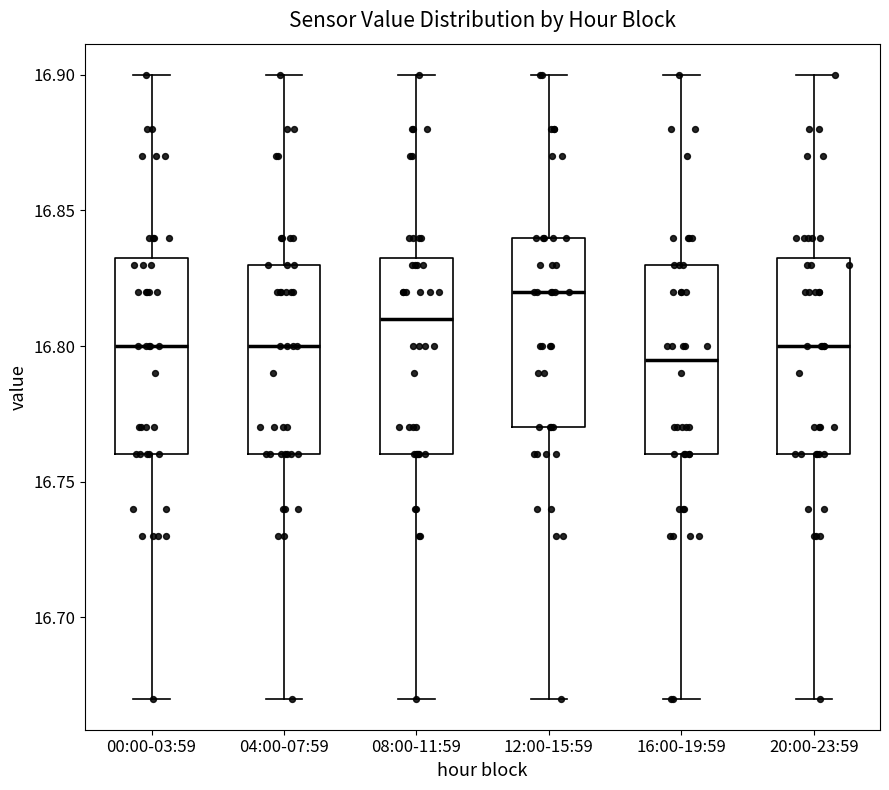

Where is the upper edge of the box for 16:00-19:59 on the y-axis? The values are not printed on the chart, so give them approximately, as read against the axis.

16.830